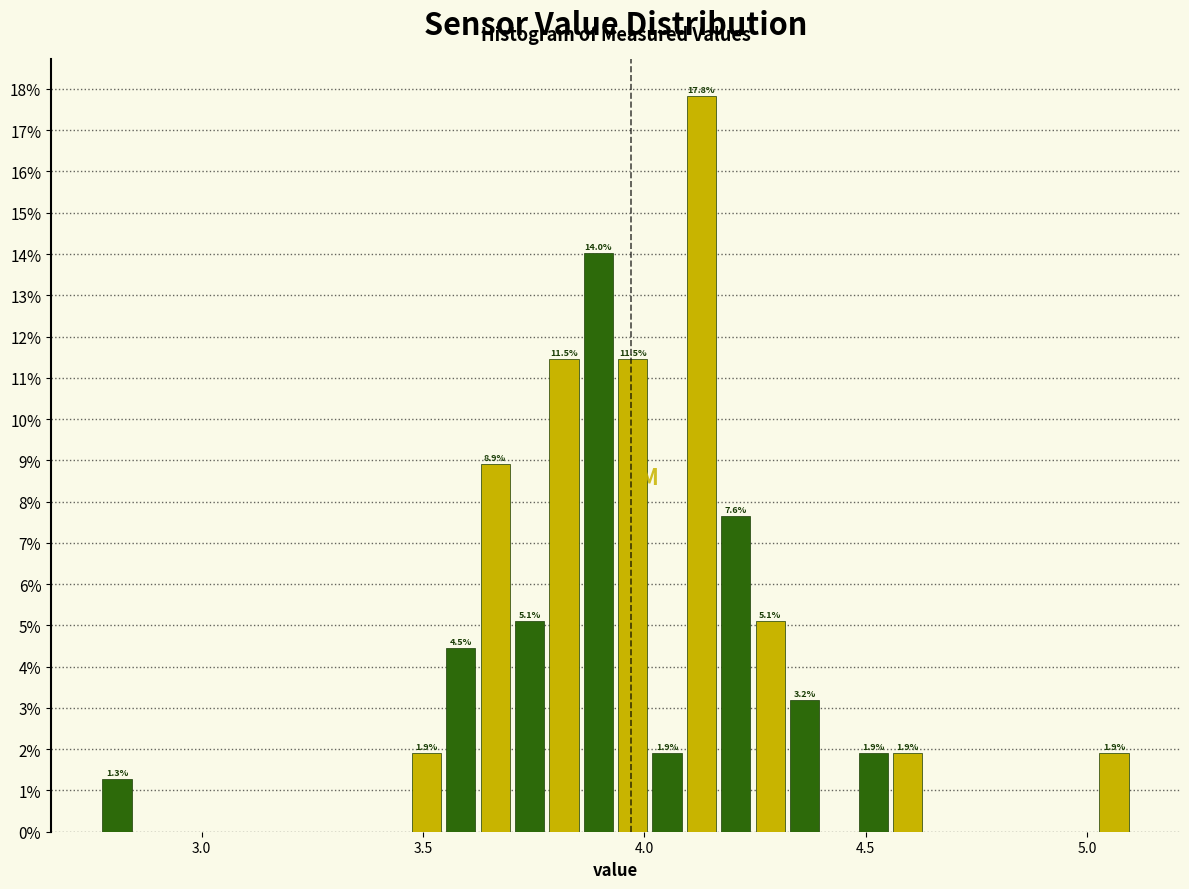

Read against the x-axis, roughly where is the centre of the tallest bar?

4.15